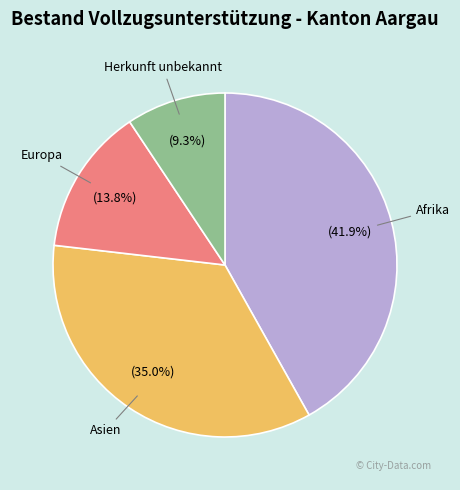

Does any single category account for the majority?

No